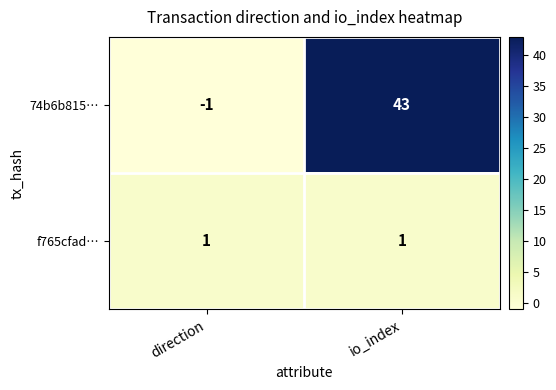

Reading right to left, transcribe all the data shown in this chart.

74b6b815…: io_index=43	direction=-1
f765cfad…: io_index=1	direction=1